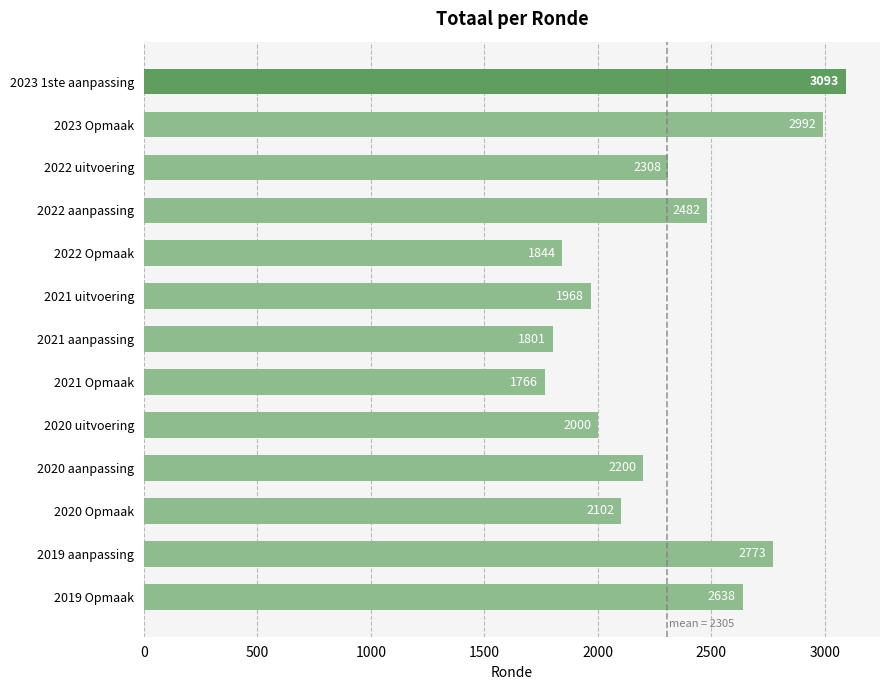

Is it true that the value at 2019 Opmaak is 1277?

False